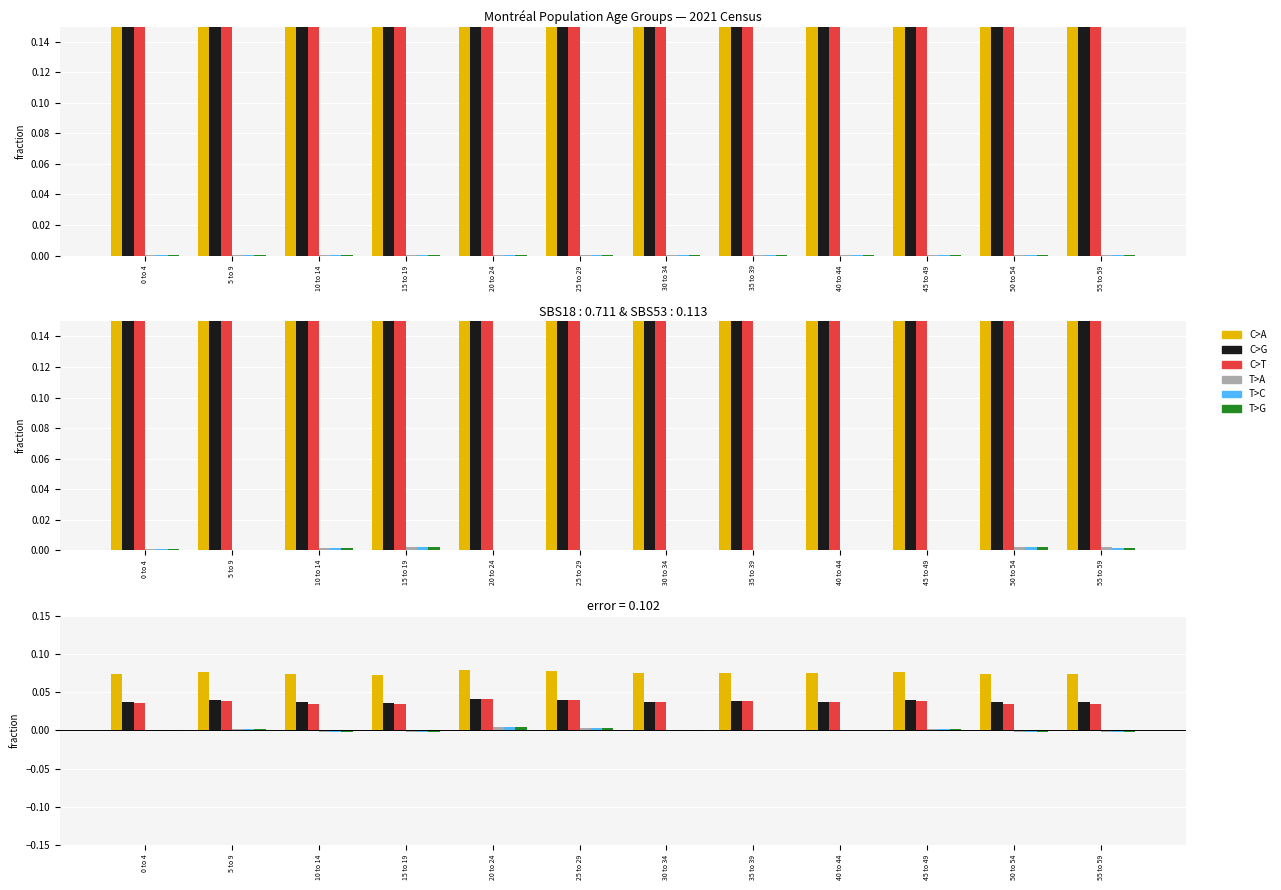

Count the C>T values in the range 0 to 1.

12